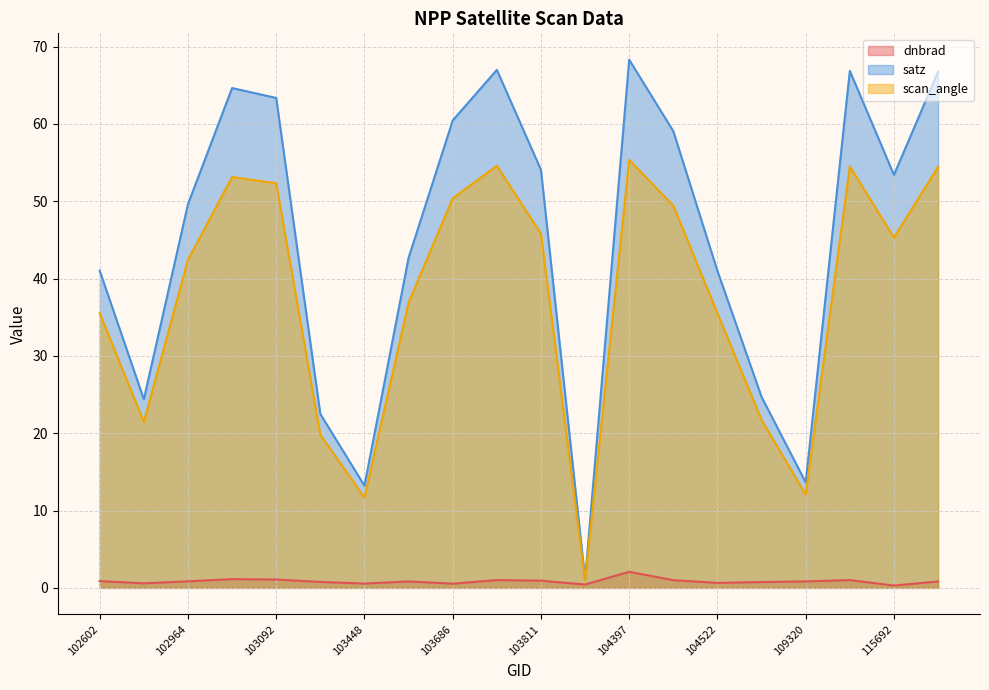

Which series has the largest range (max minus min)?

satz